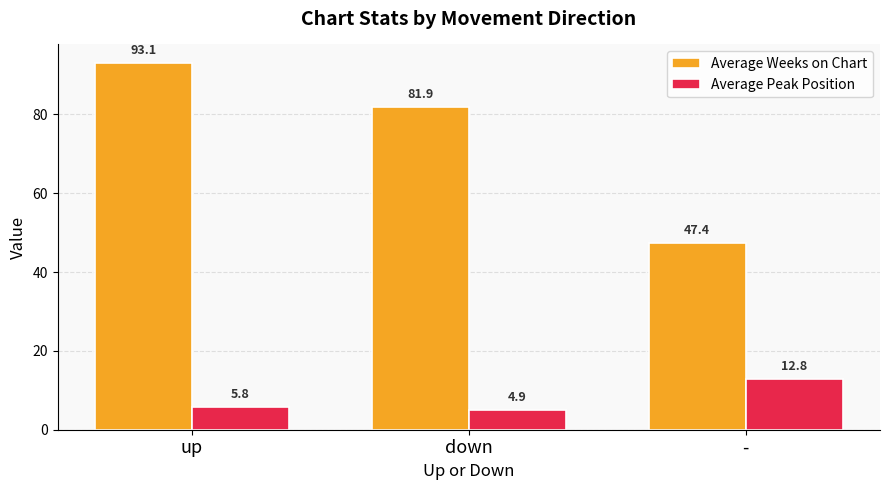

What is the difference between the Average Weeks on Chart values at down and -?

34.5